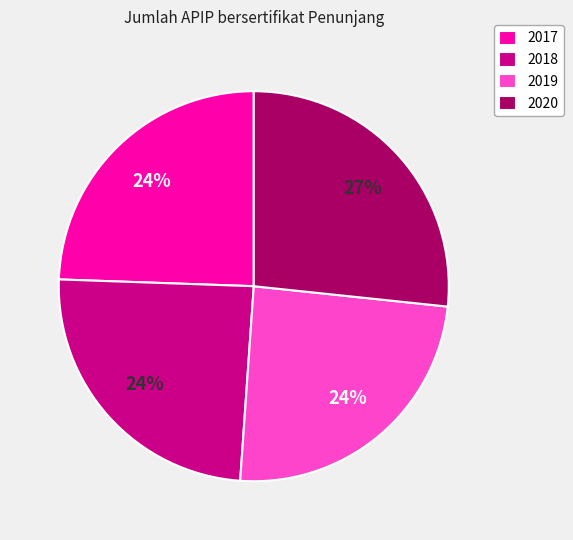

Does any single category account for the majority?

No